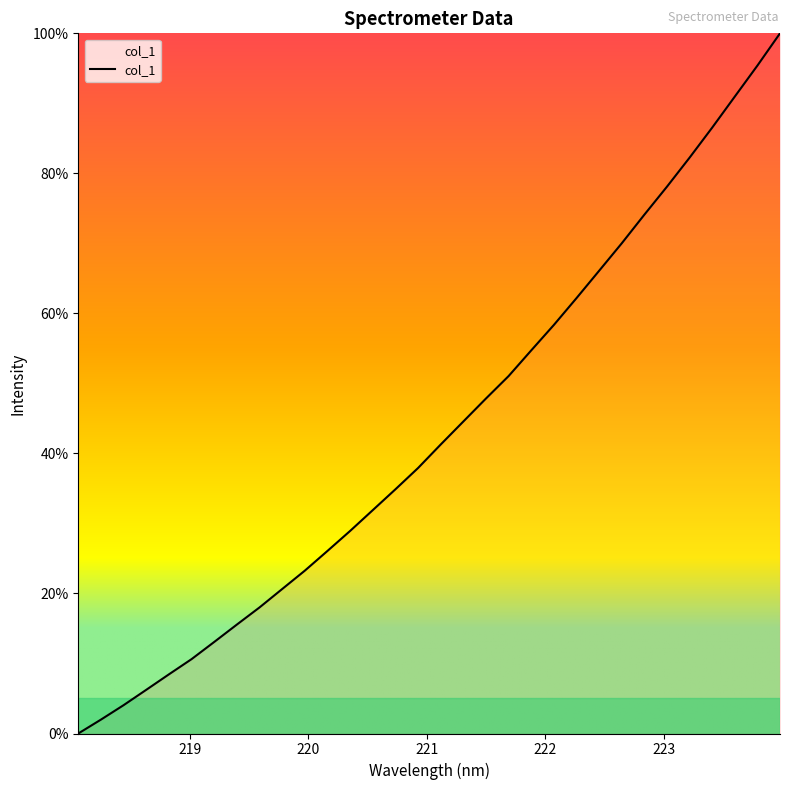

What is the difference between the maximum and minimum values?

100.0